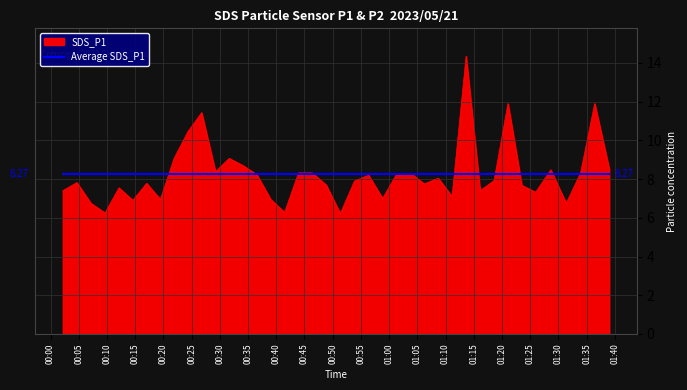

Rank the series by their maximum value, from highest to lowest.

SDS_P1, Average SDS_P1